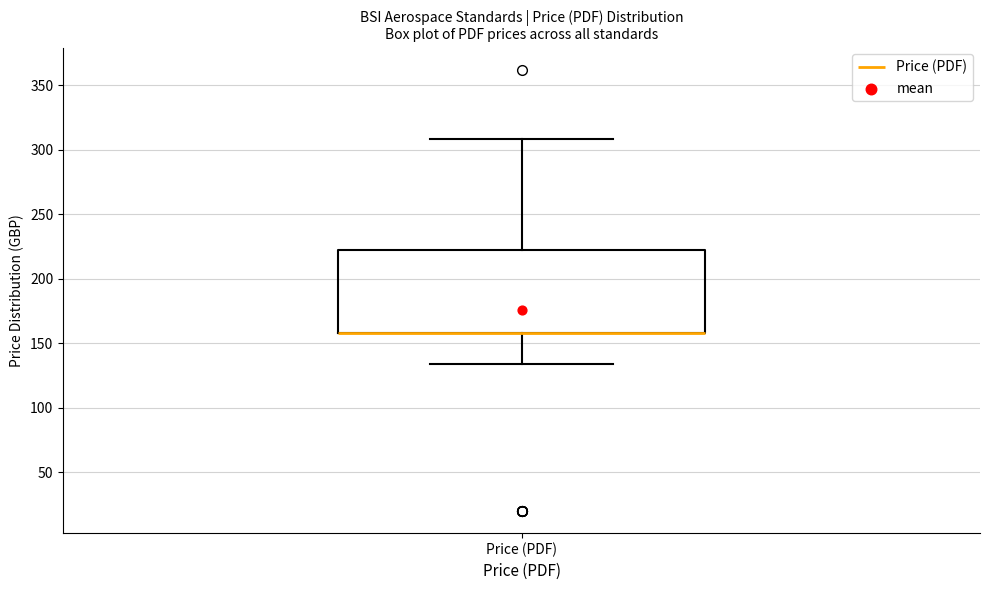

Transcribe this box plot: give where the median line is, the range the box spans, and where the two whiskers end, as read against the y-axis. The values are not printed on the chart, so give them approximately, as read against the axis.

median 160 (drawn on the box's lower edge), box 160 to 220, whiskers 135 to 310